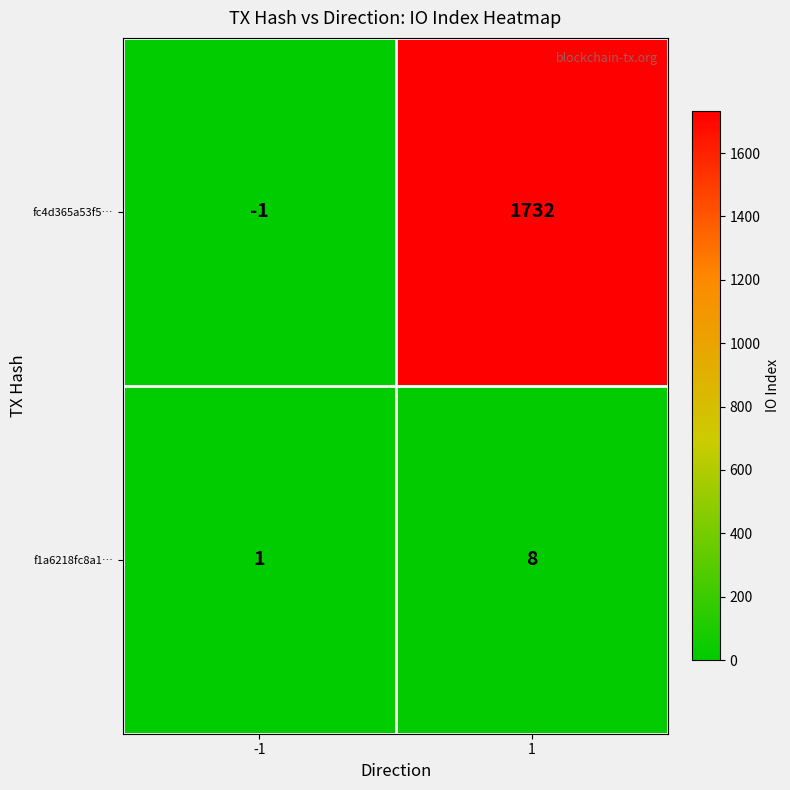

Count the number of categories in the chart.

2